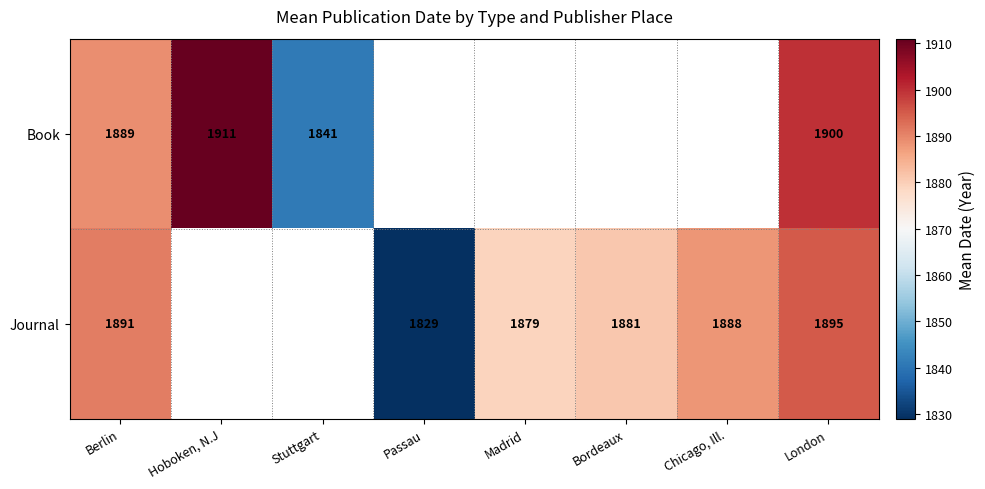

The value of Book at Stuttgart is 2608. True or false?

False